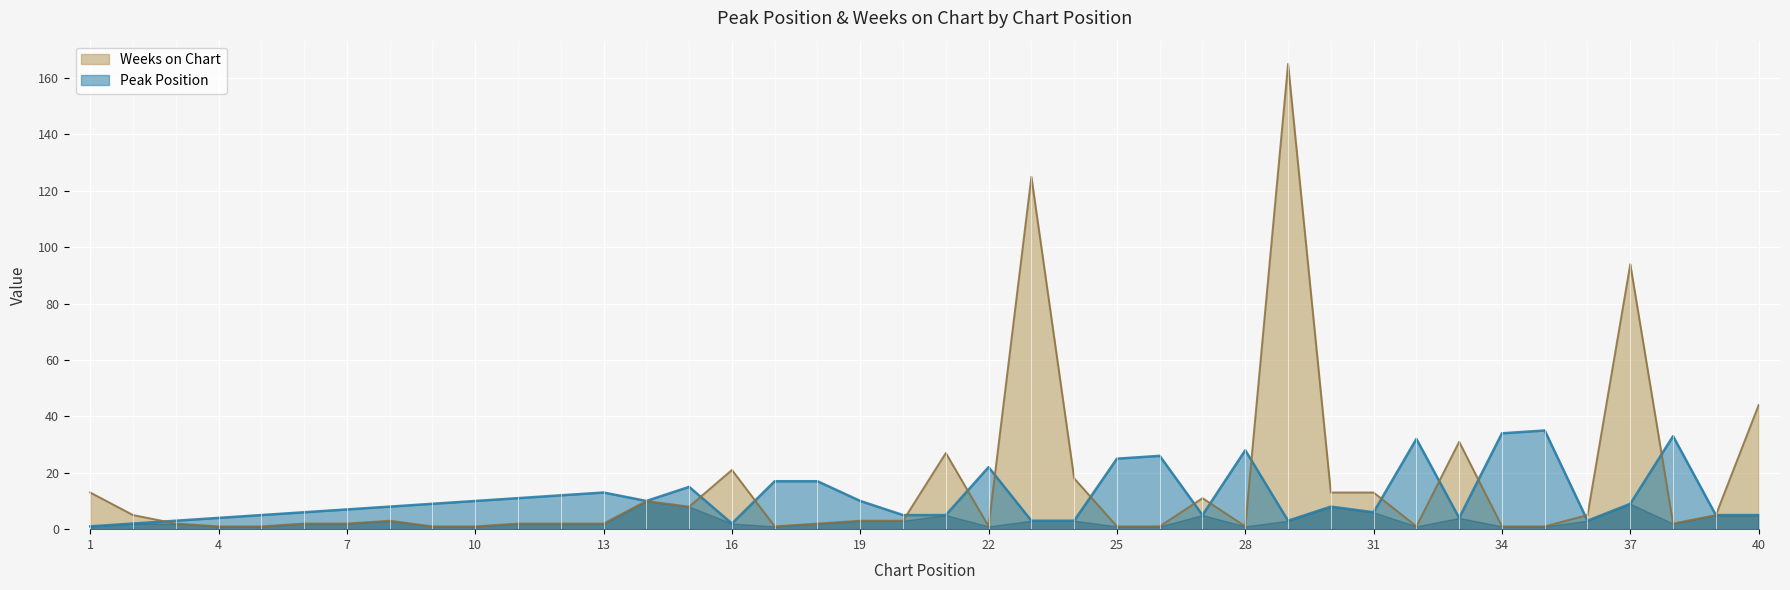

What is the spread (max minus min) of values at 27?

6